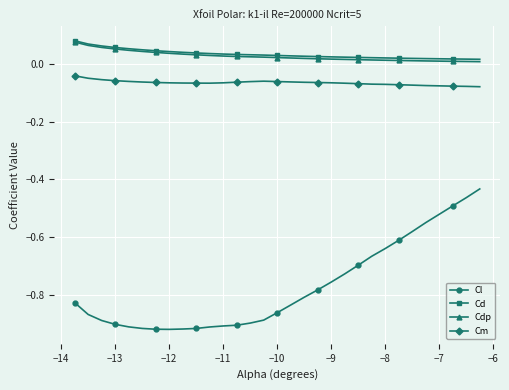

True or false: Cm has more than 0 interior local peaks.

True